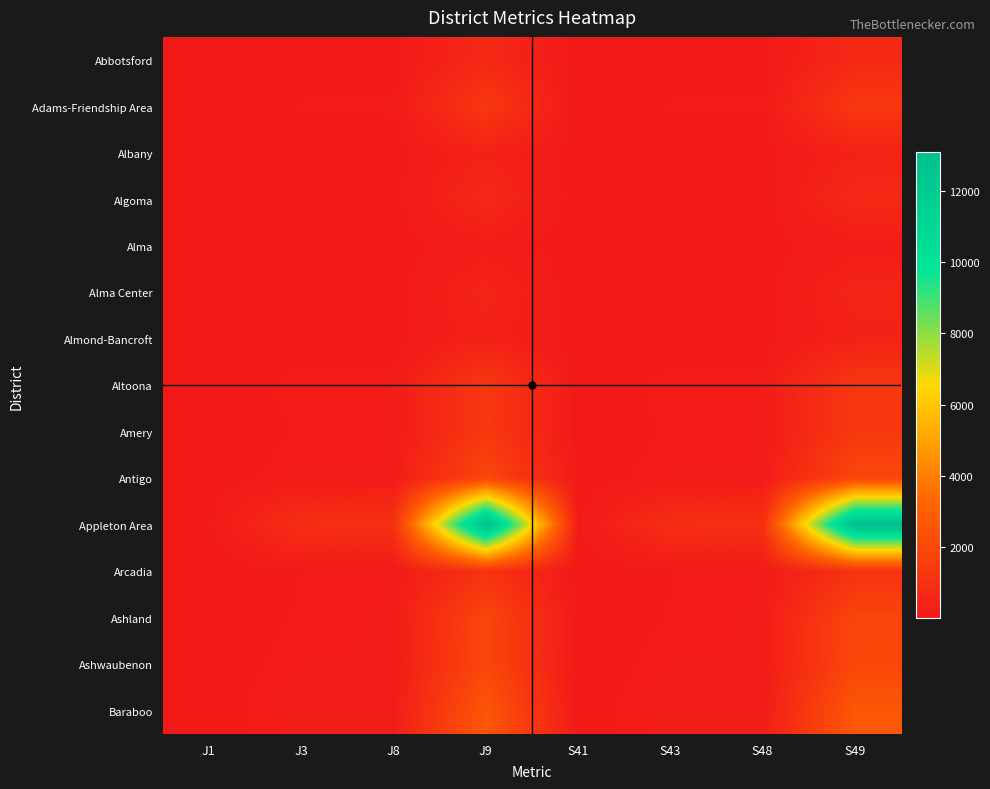

At which category is the sum across all series the highest?

S49